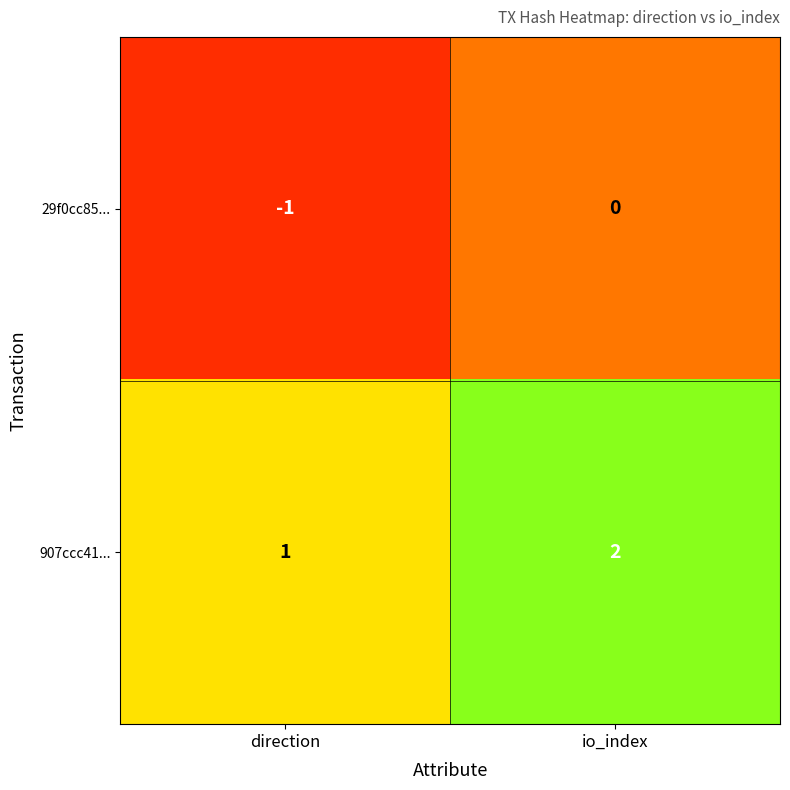

How many distinct data groups are displayed?

2